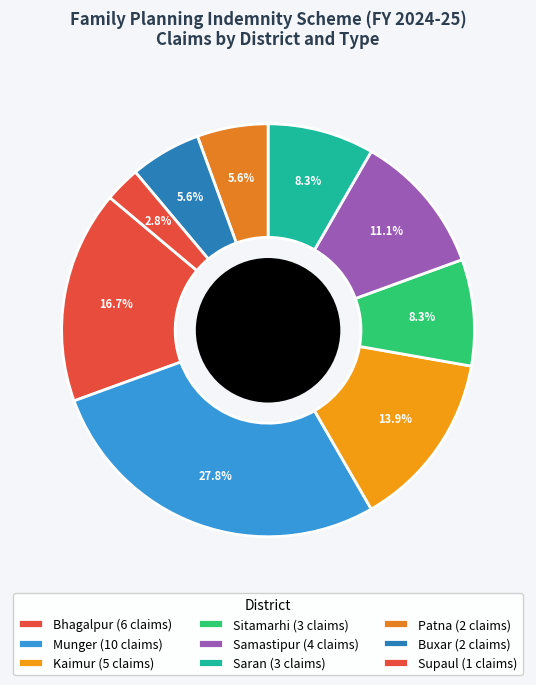

How many segments does this pie chart have?

9